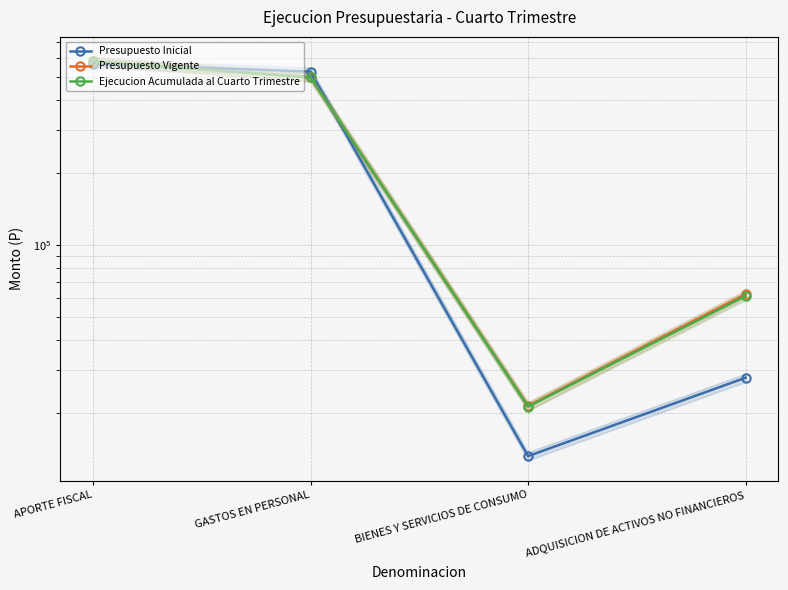

Between APORTE FISCAL and ADQUISICION DE ACTIVOS NO FINANCIEROS, which series saw the biggest shift?

Presupuesto Inicial